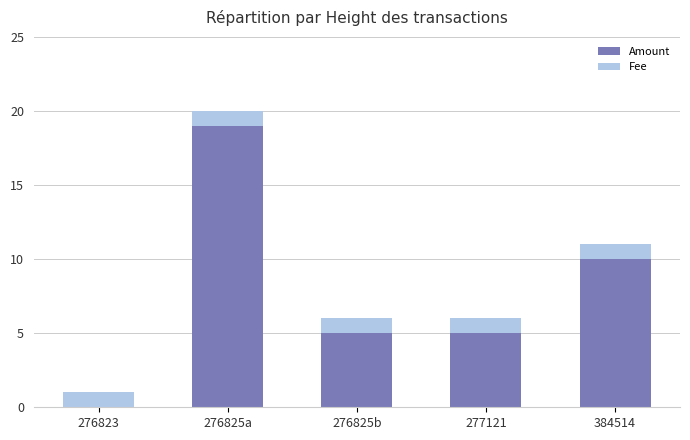

What is the total value across all series at 384514?

11